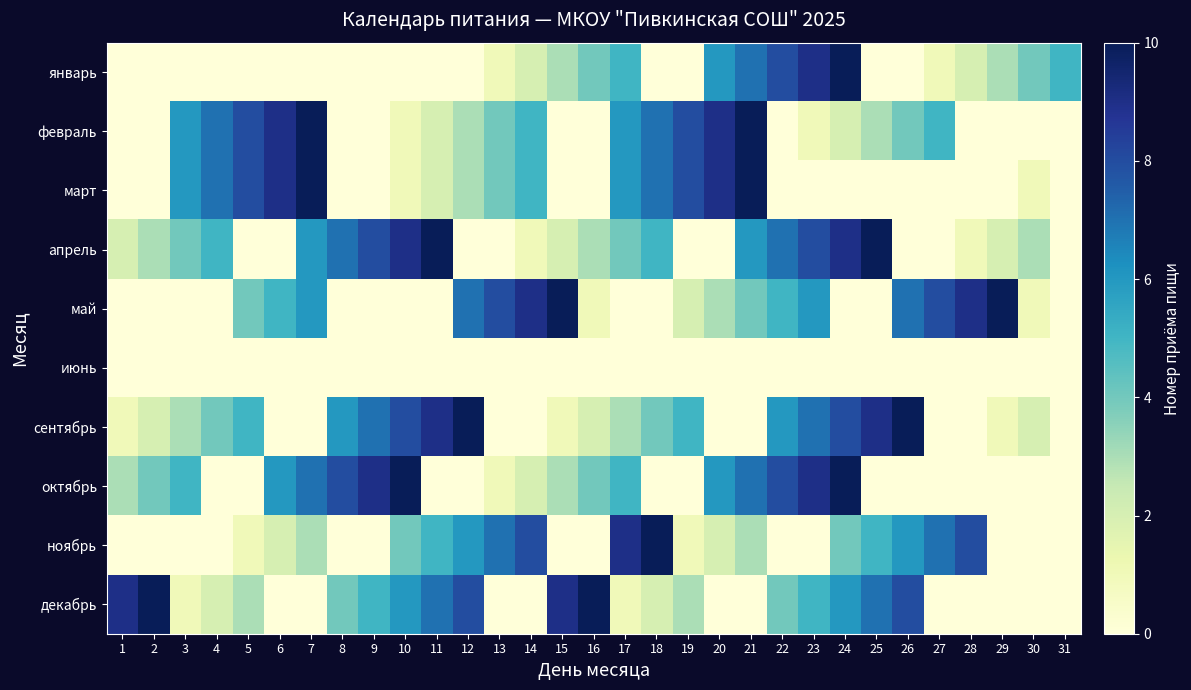

Which series has the largest range (max minus min)?

январь